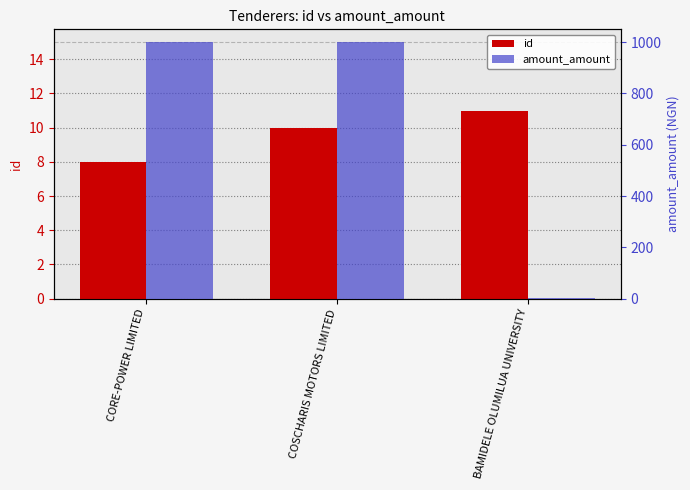

At which category is the sum across all series the highest?

COSCHARIS MOTORS LIMITED